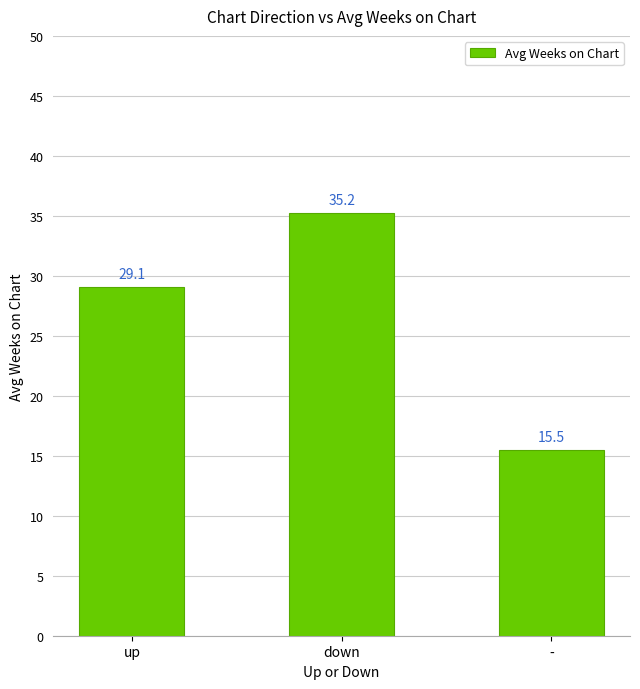

What is the difference between the maximum and minimum values?

19.7